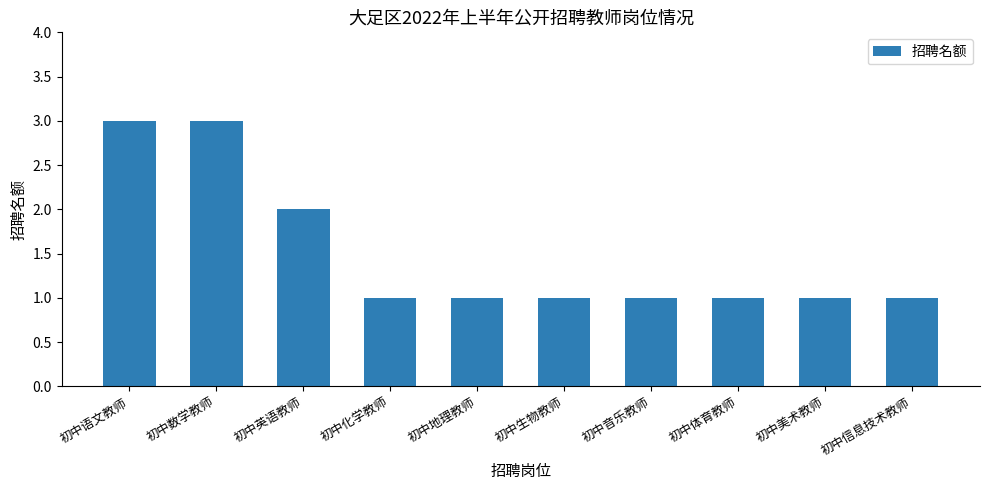

The value at 初中地理教师 is 1. True or false?

True